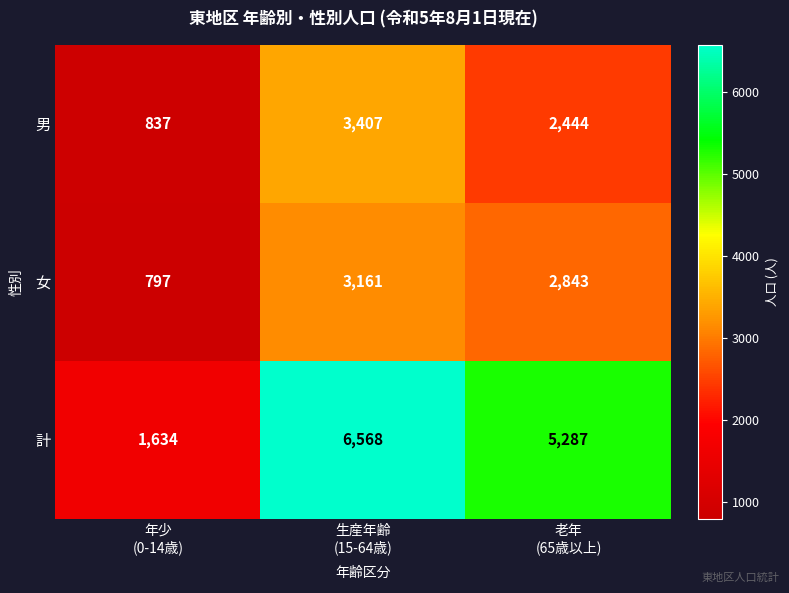

What is the sum of all 女 values?

6801